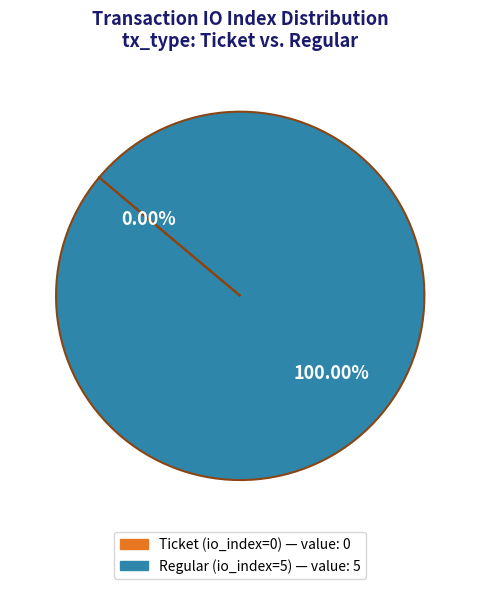

To the nearest percent, what is the difference between the largest and smallest slice percentages?

100%